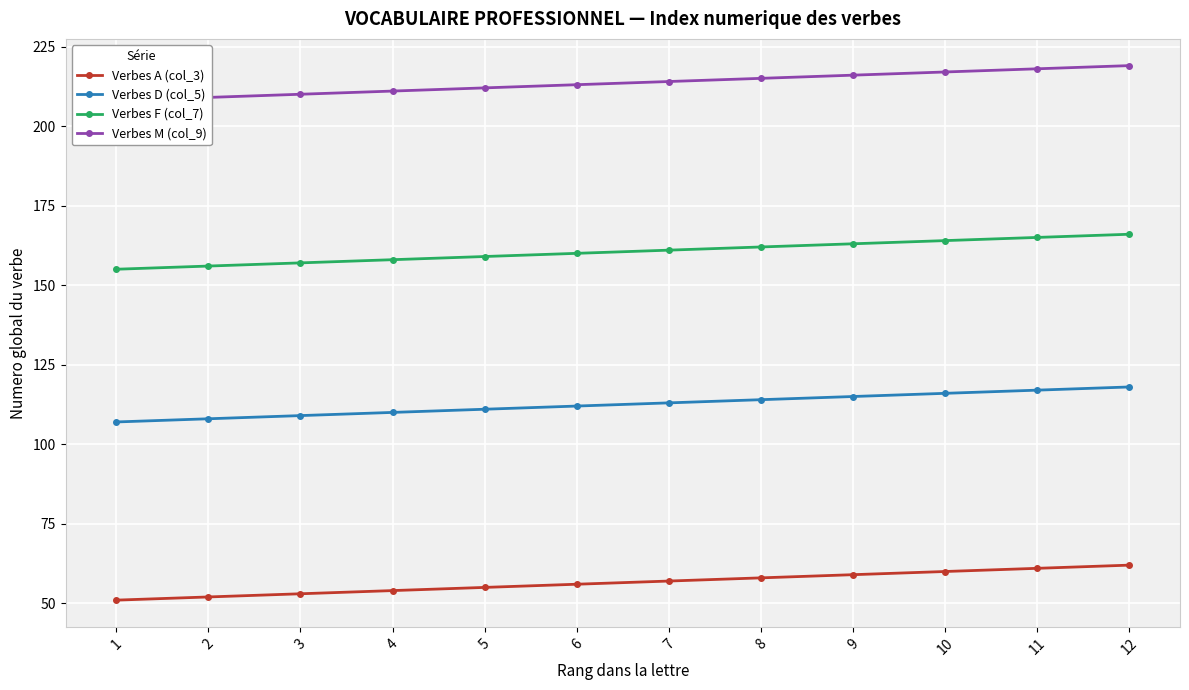

What is the difference between the maximum and minimum values in the Verbes F (col_7) series?

11